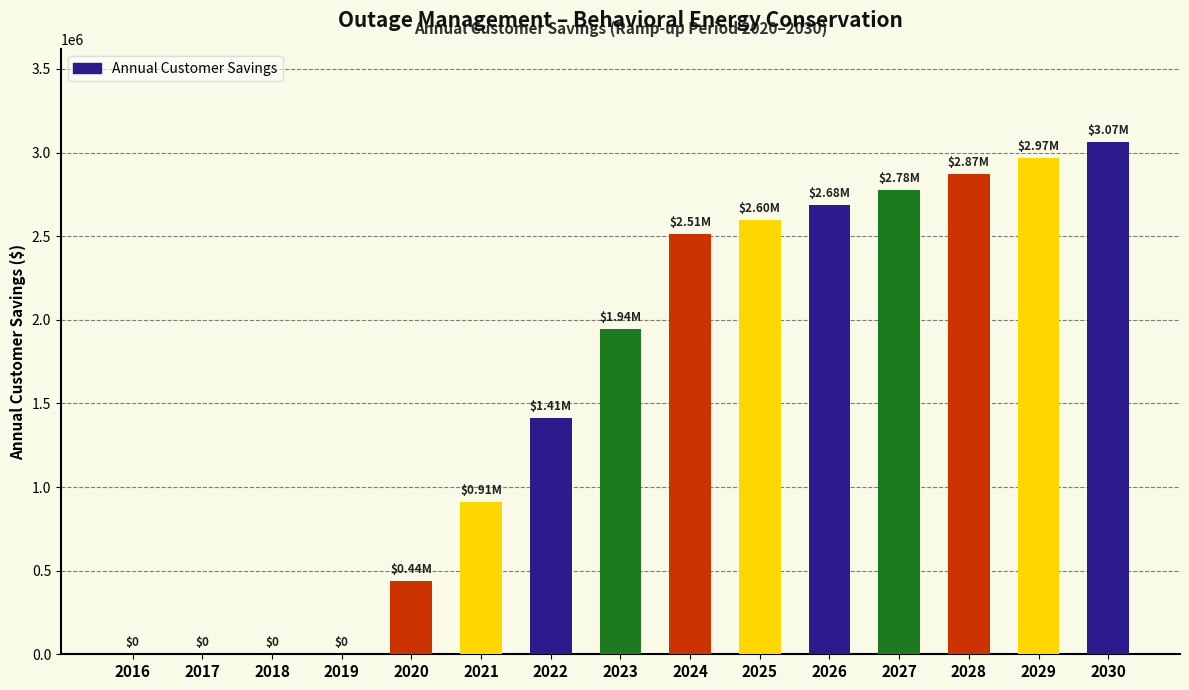

At which label does the data first exceed 1943688?

2023